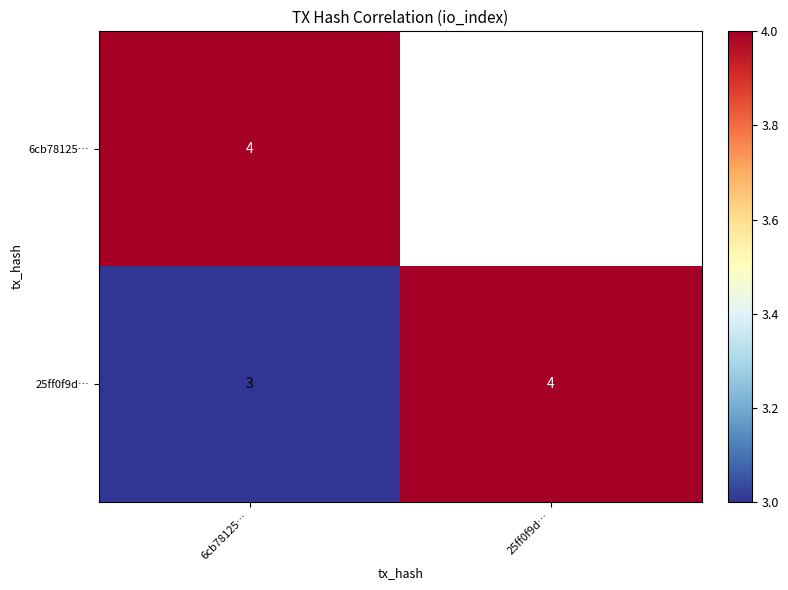

At which label does 25ff0f9d… reach its minimum?

6cb78125…